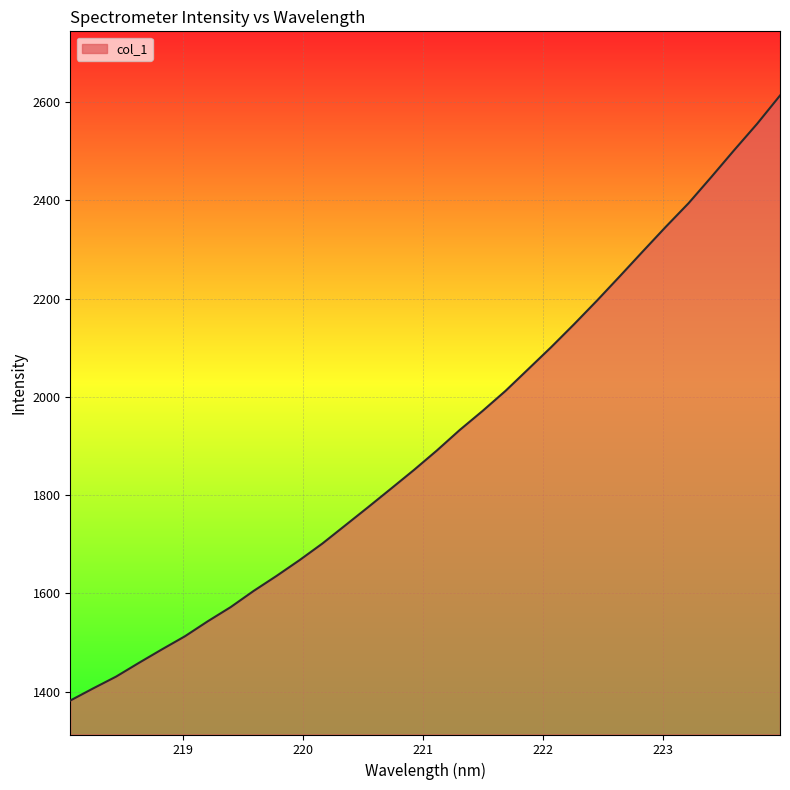

What is the greatest value displayed?

2613.2